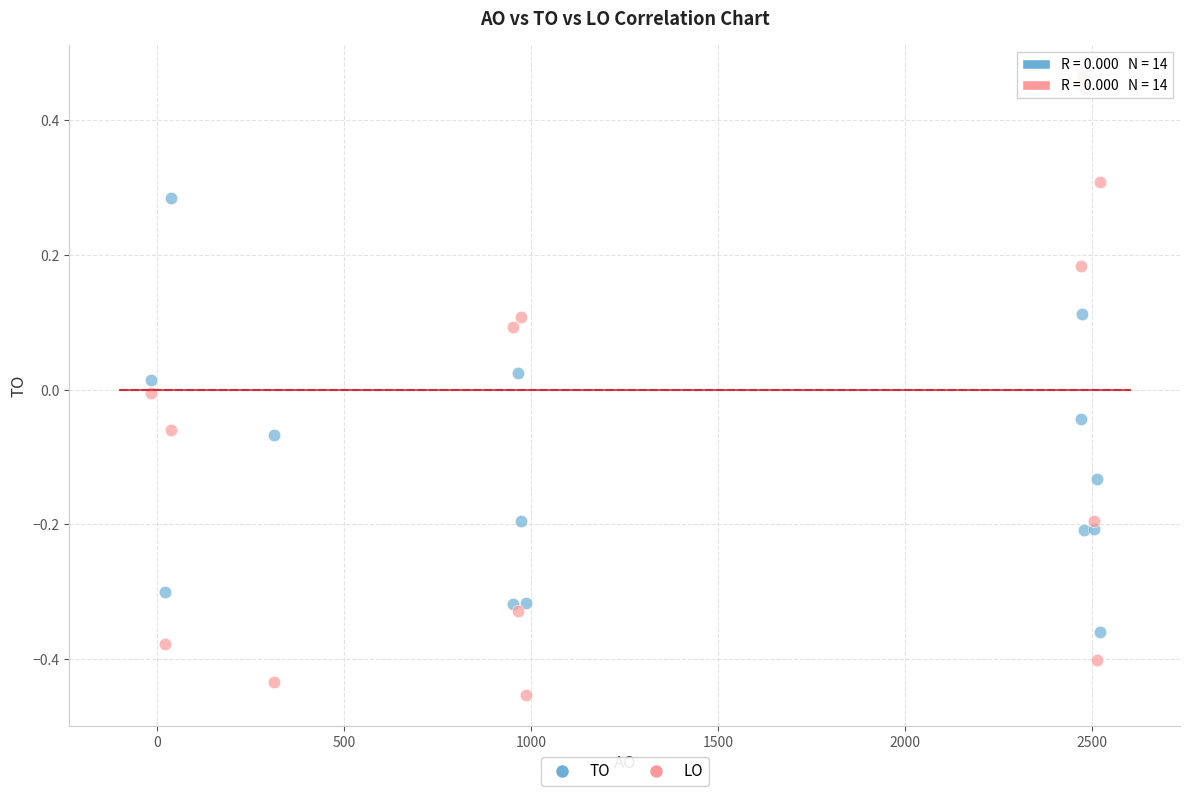

Which series reaches the minimum Y coordinate?

LO